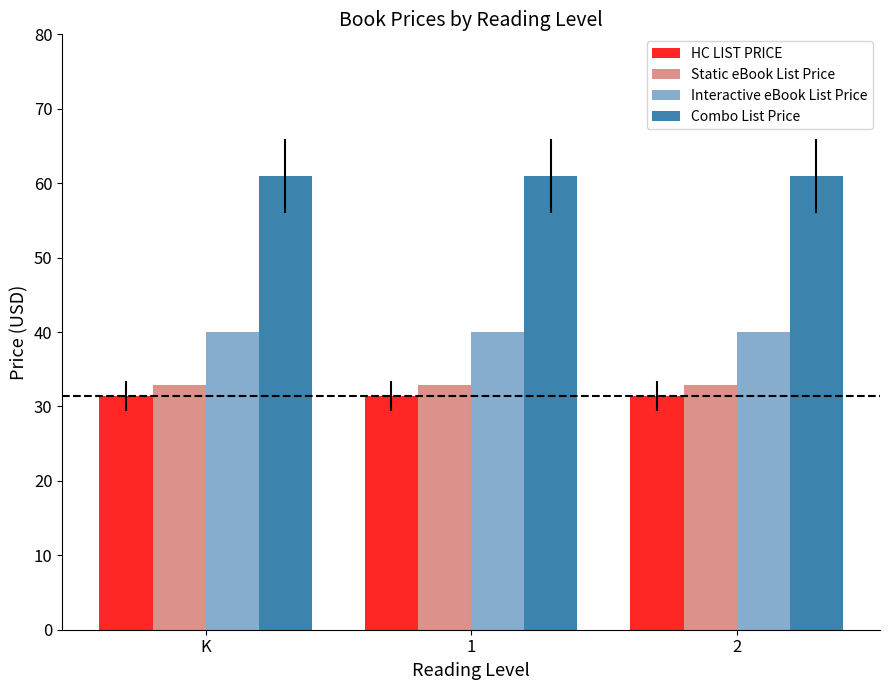

True or false: Static eBook List Price has a value of 32.8 at 2.

True